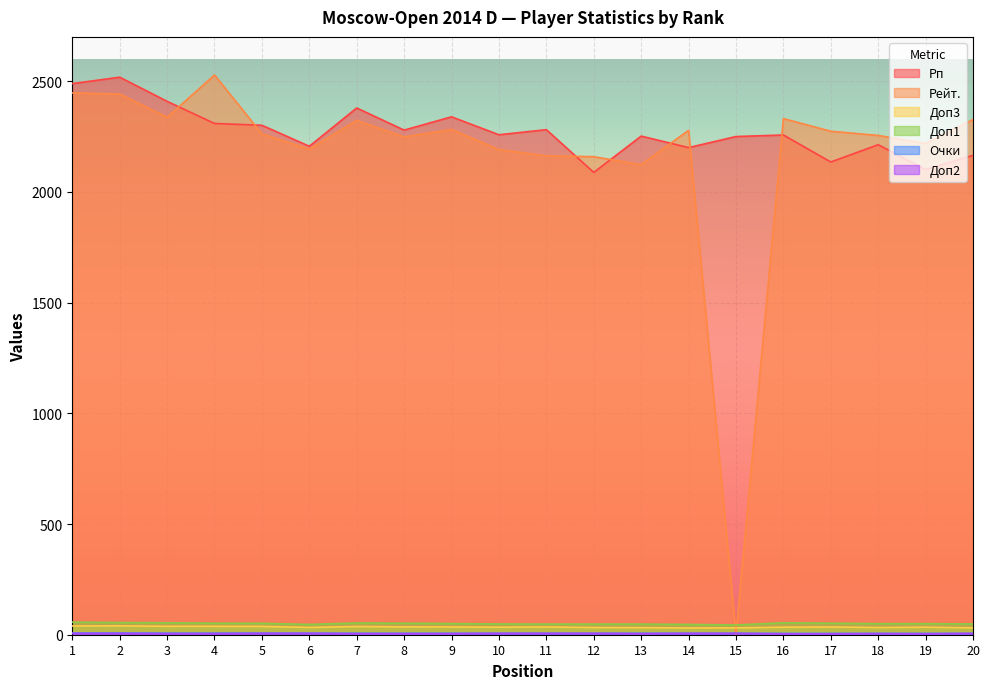

True or false: Доп1 has more than 1 points higher than both neighbors.

True